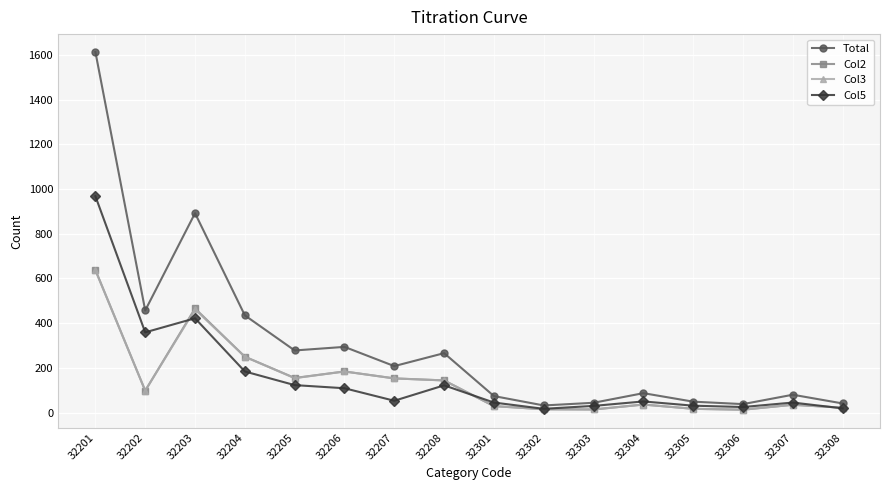

How many lines are shown in the chart?

4